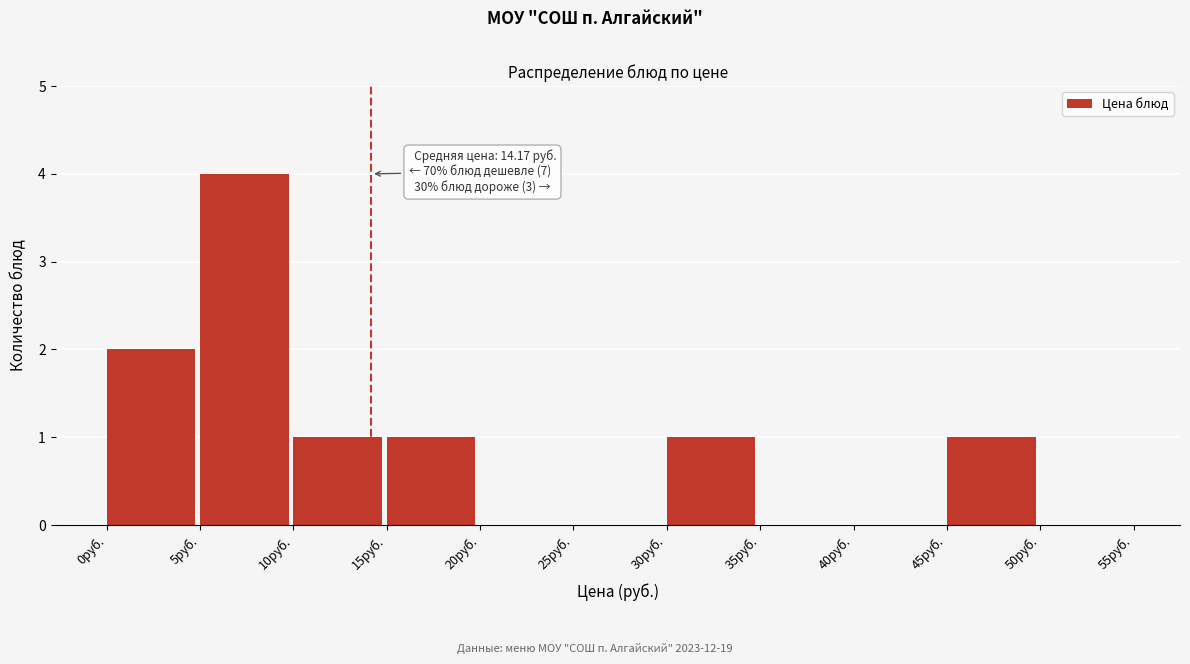

Which range on the x-axis has the tallest bar?

5 to 10